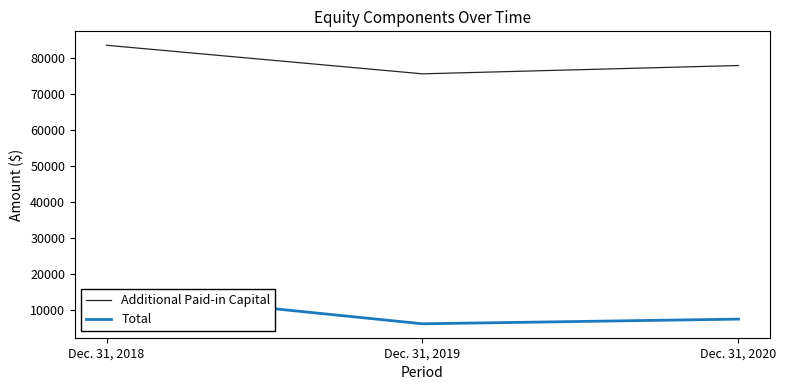

Reading right to left, what are all the values shown in this chart?

Additional Paid-in Capital: Dec. 31, 2020=78006	Dec. 31, 2019=75690	Dec. 31, 2018=83649
Total: Dec. 31, 2020=7360	Dec. 31, 2019=6055	Dec. 31, 2018=14993